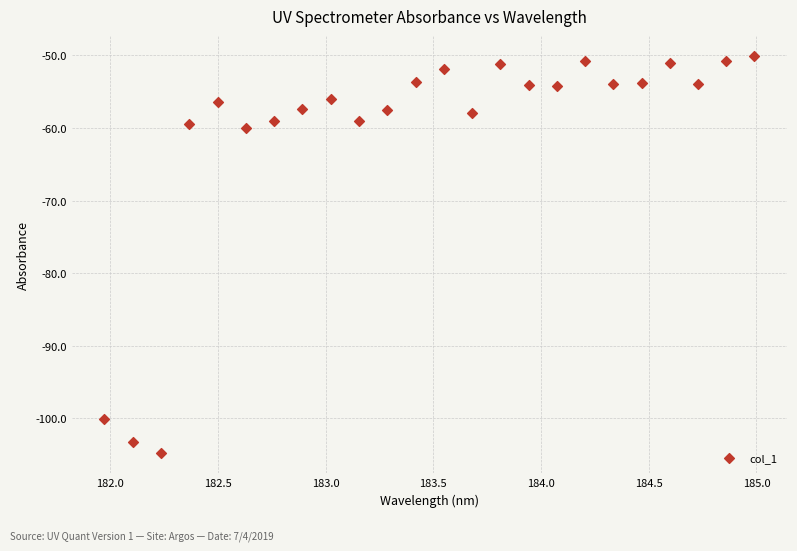

What is the range of Y values (max minus min)?

54.8